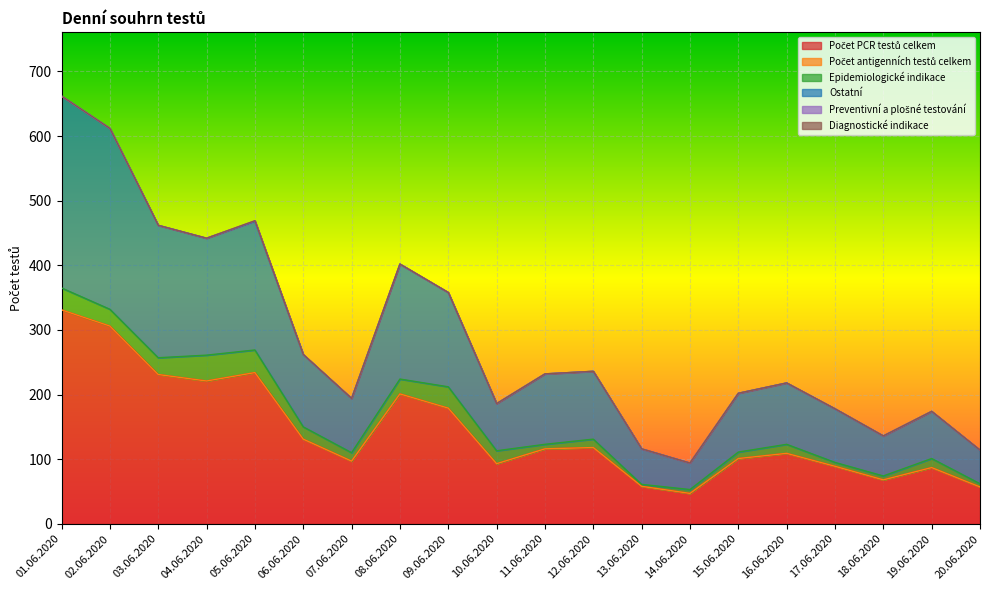

What are all the series names shown in the legend?

Počet PCR testů celkem, Počet antigenních testů celkem, Epidemiologické indikace, Ostatní, Preventivní a plošné testování, Diagnostické indikace